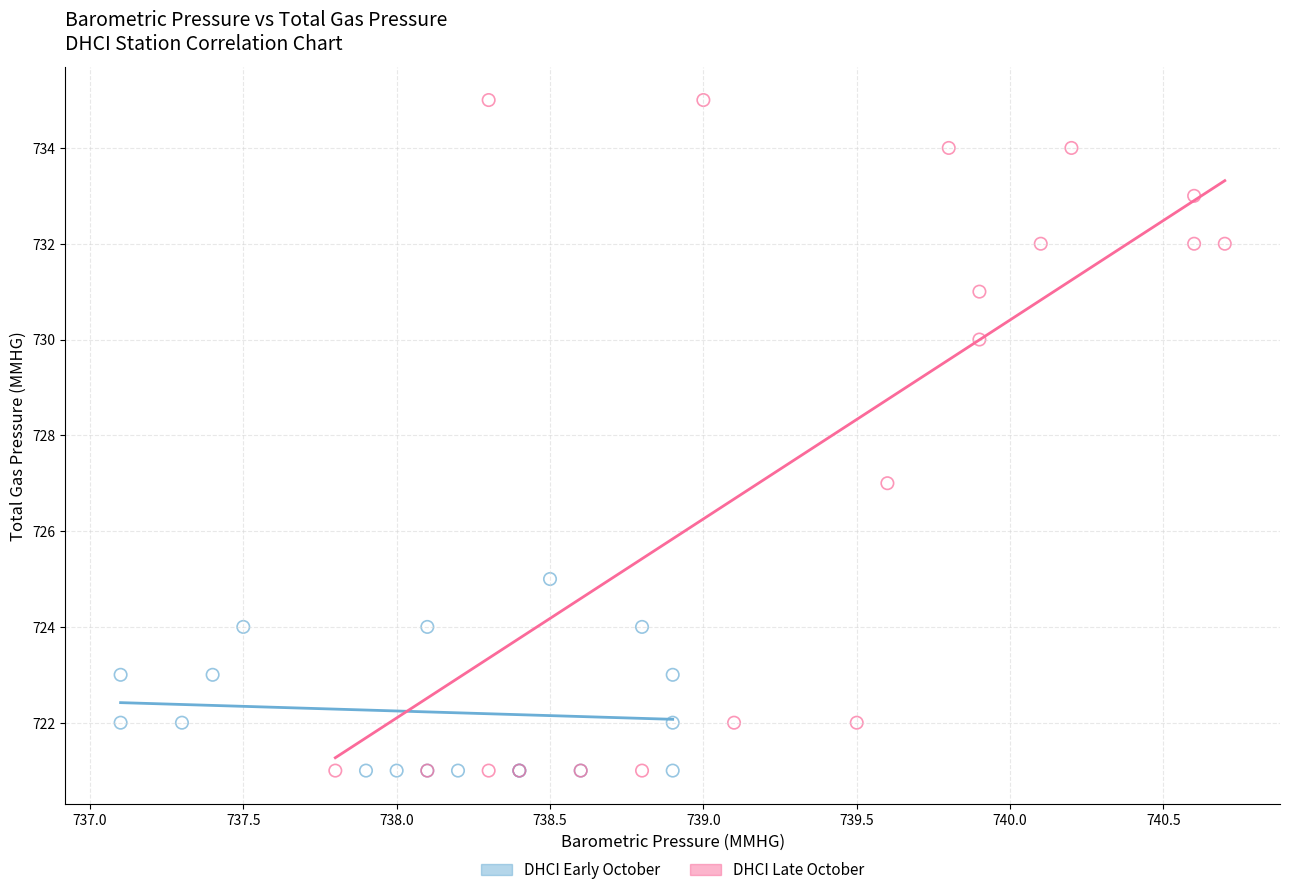

Which series contains the highest Y value?

DHCI Late October